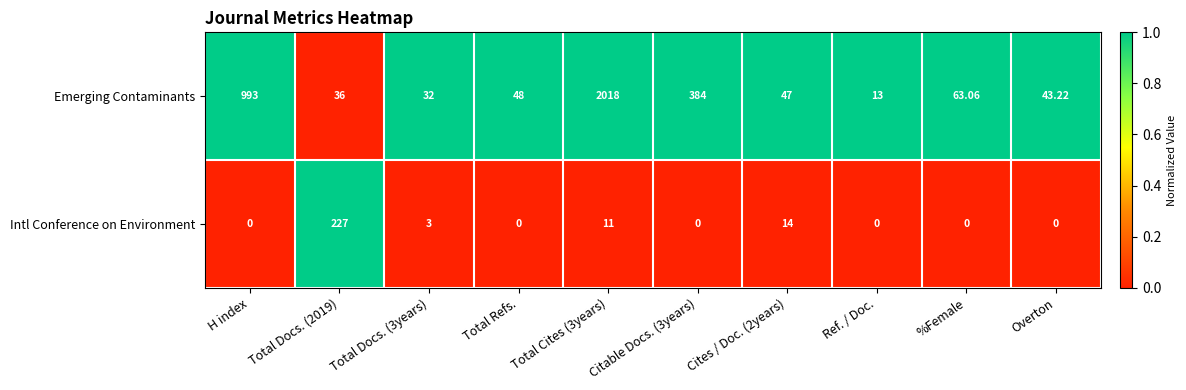

Between Ref. / Doc. and Overton, which series saw the biggest shift?

Emerging Contaminants